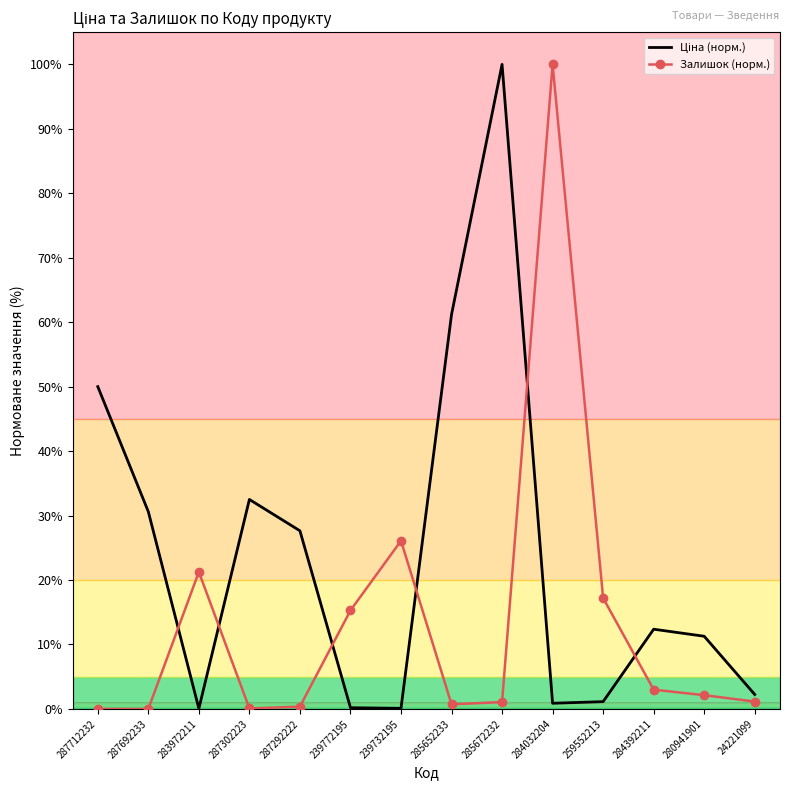

True or false: Залишок (норм.) has a value of 17.2 at 259552213.

True